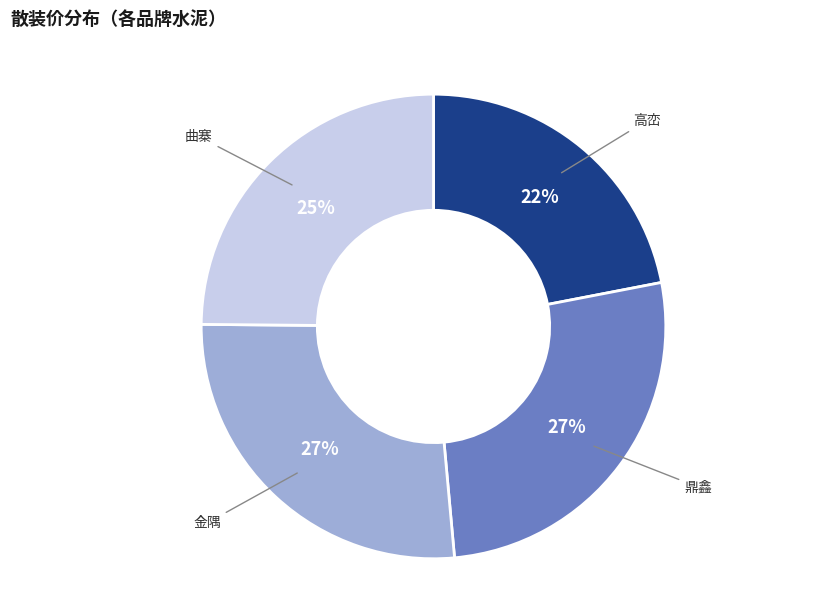

To the nearest percent, what is the difference between the largest and smallest slice percentages?

5%